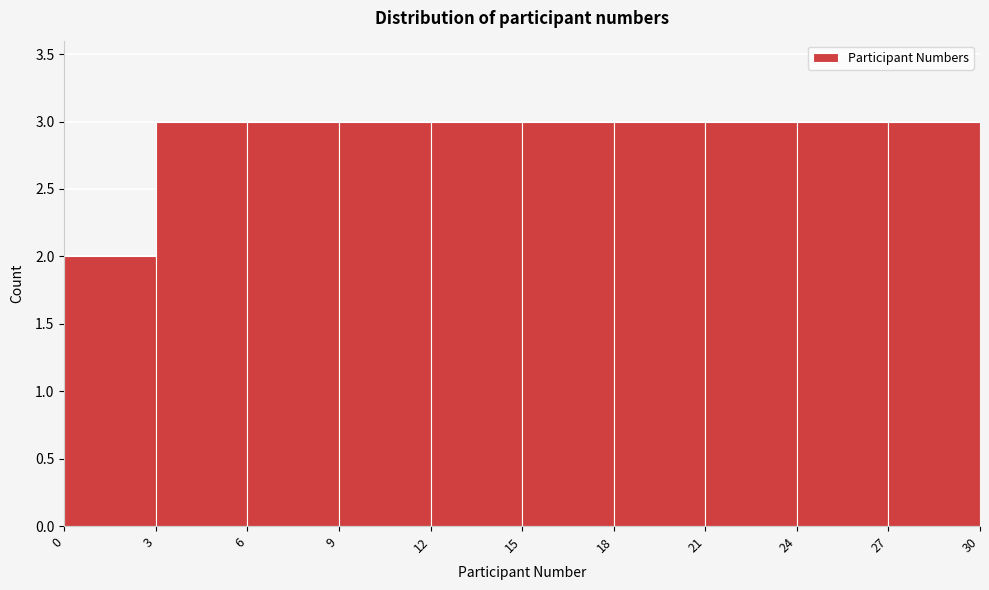

Reading left to right, transcribe this chart: for each bar, give the range it covers on the x-axis and its height. The values are not printed on the chart, so give them approximately, as read against the axis.

0 to 3: 2
3 to 6: 3
6 to 9: 3
9 to 12: 3
12 to 15: 3
15 to 18: 3
18 to 21: 3
21 to 24: 3
24 to 27: 3
27 to 30: 3